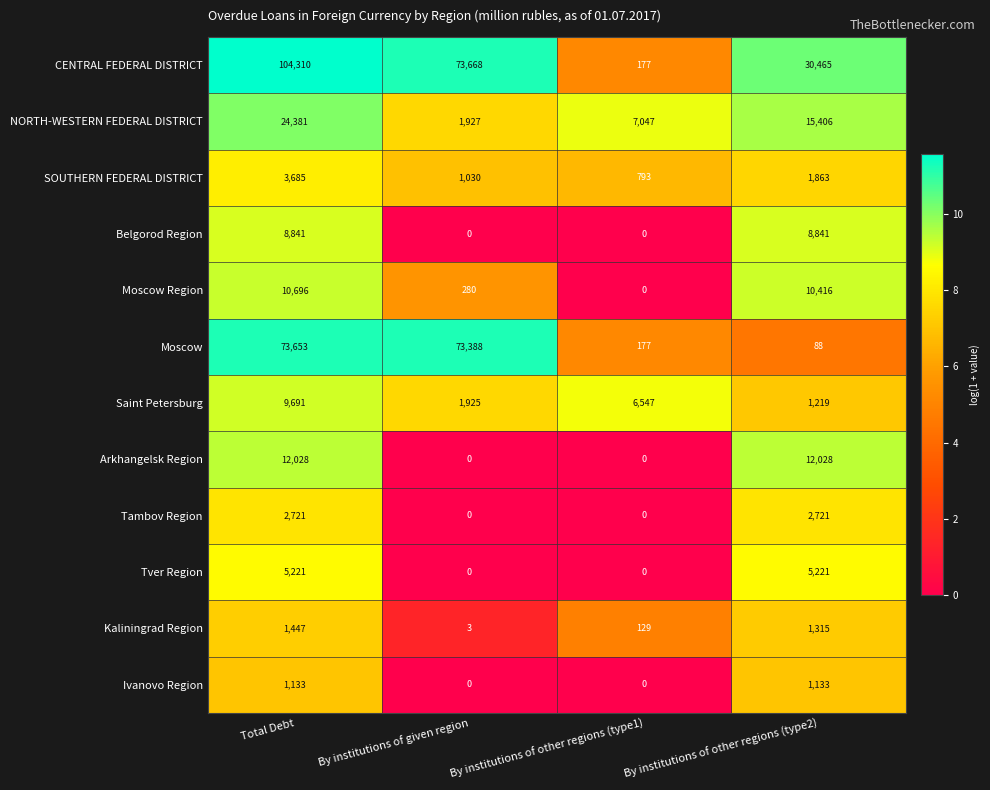

What is the spread (max minus min) of values at Total Debt?

103177